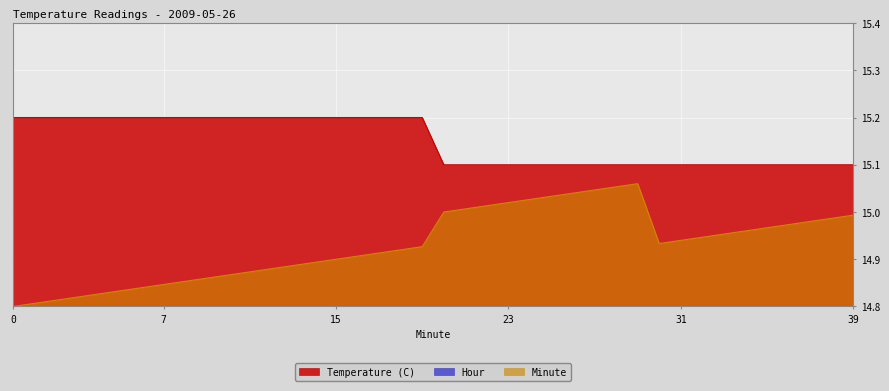

True or false: Temperature (C) and Minute intersect in this chart.

False